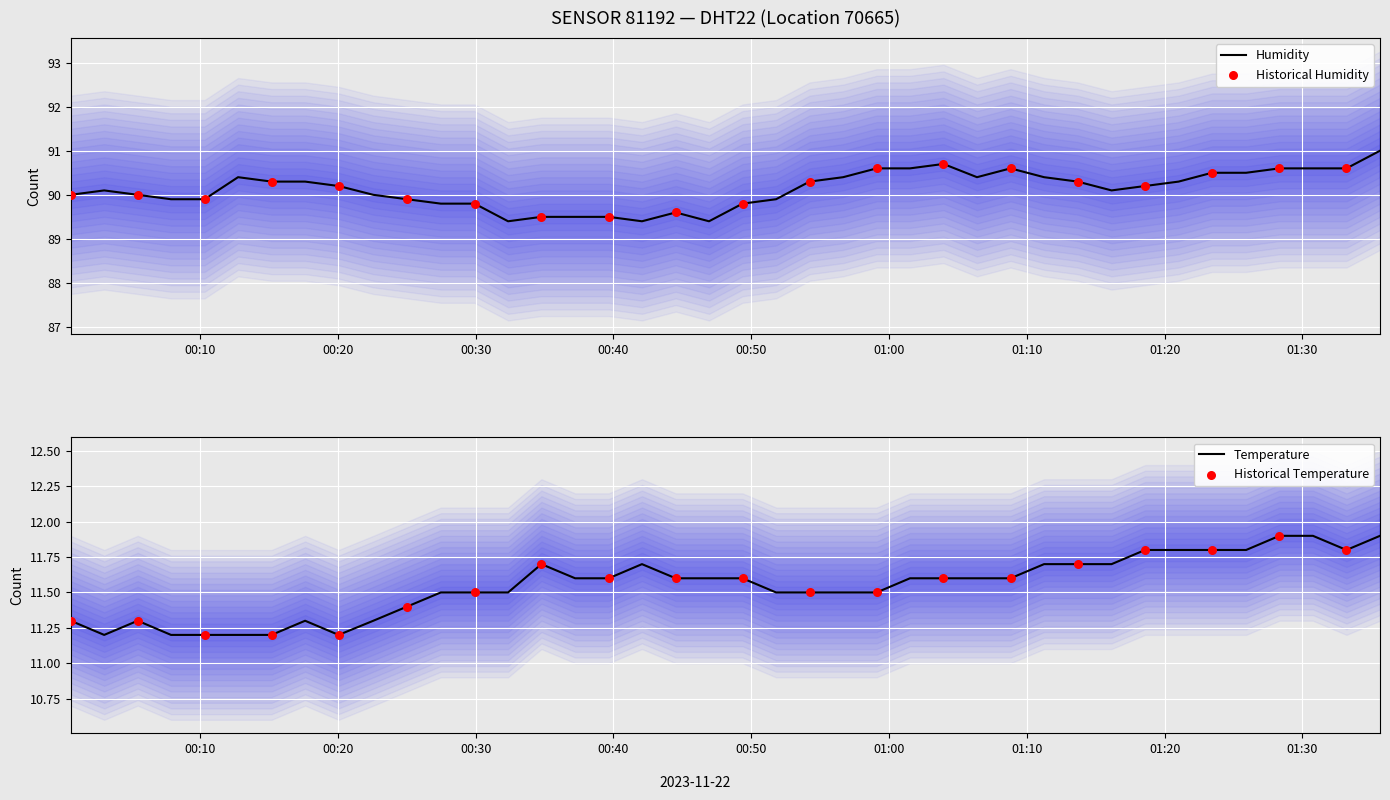

Which series contains the highest Y value?

humidity